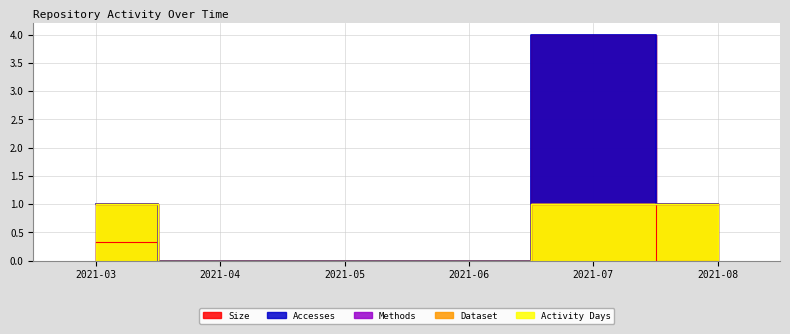

The Size series shows -2.0 at 2021-05. True or false?

False